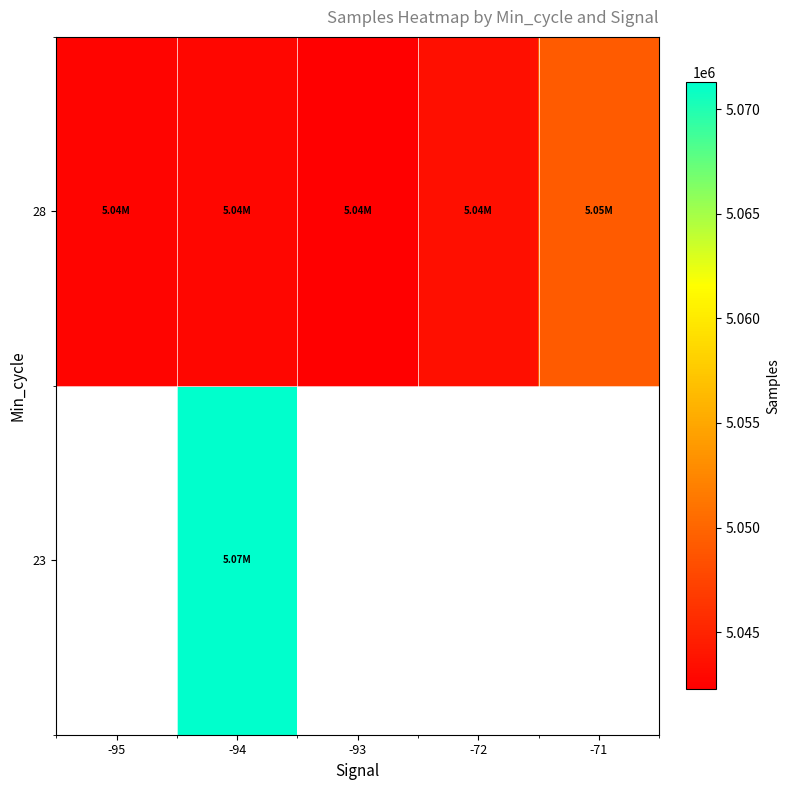

Rank the series by their maximum value, from lowest to highest.

23, 28